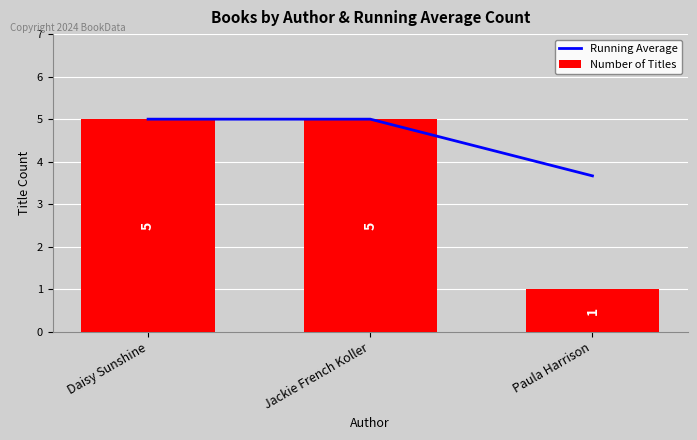

What is the label of the 3rd bar from the right?

Daisy Sunshine